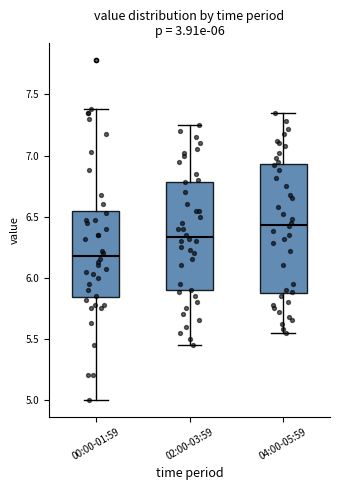

Which box's median line is the lowest?

00:00-01:59